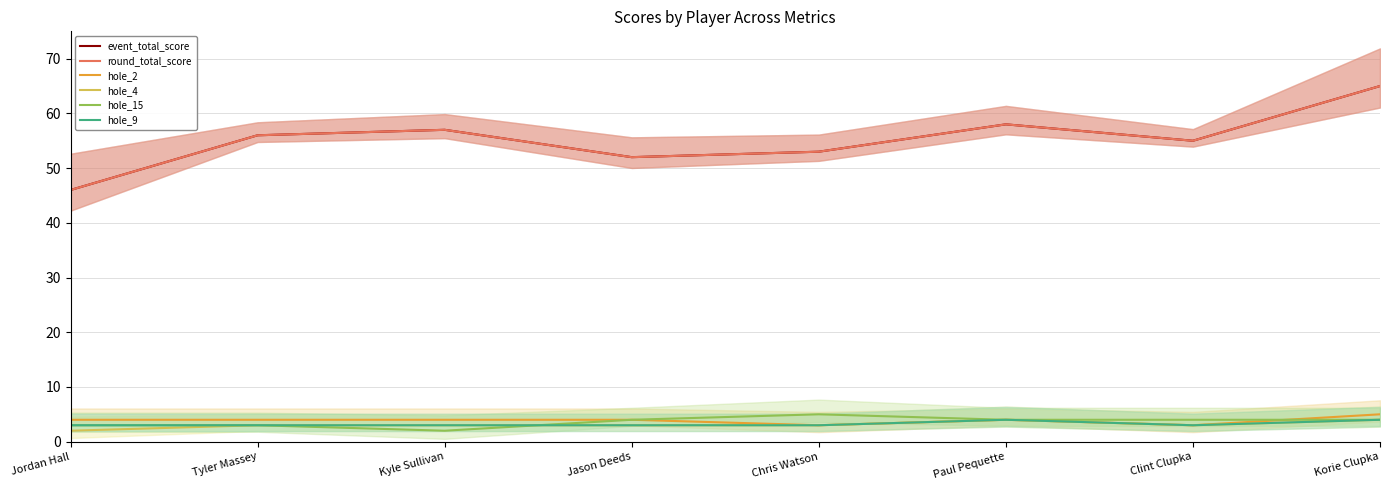

Which series changed the most between Tyler Massey and Jason Deeds?

event_total_score